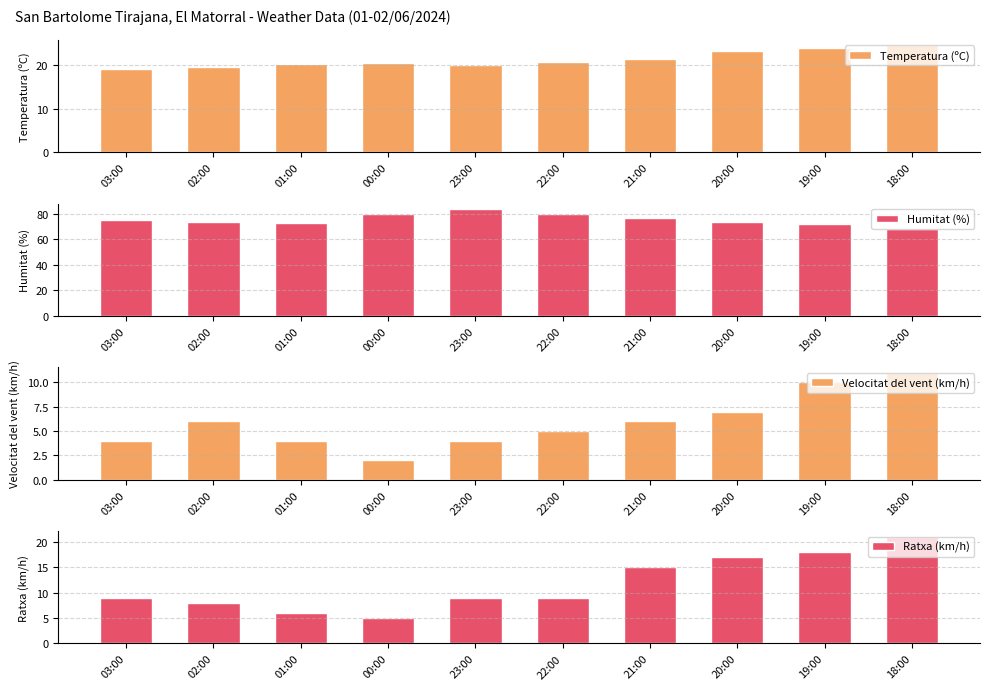

What is the label of the 6th bar from the right?

23:00